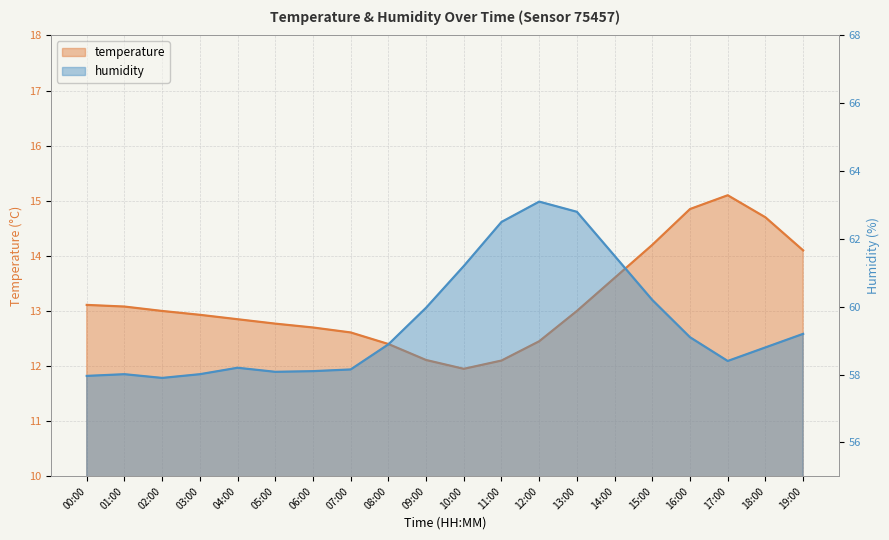

What is the label of the 11th point from the right?

09:00